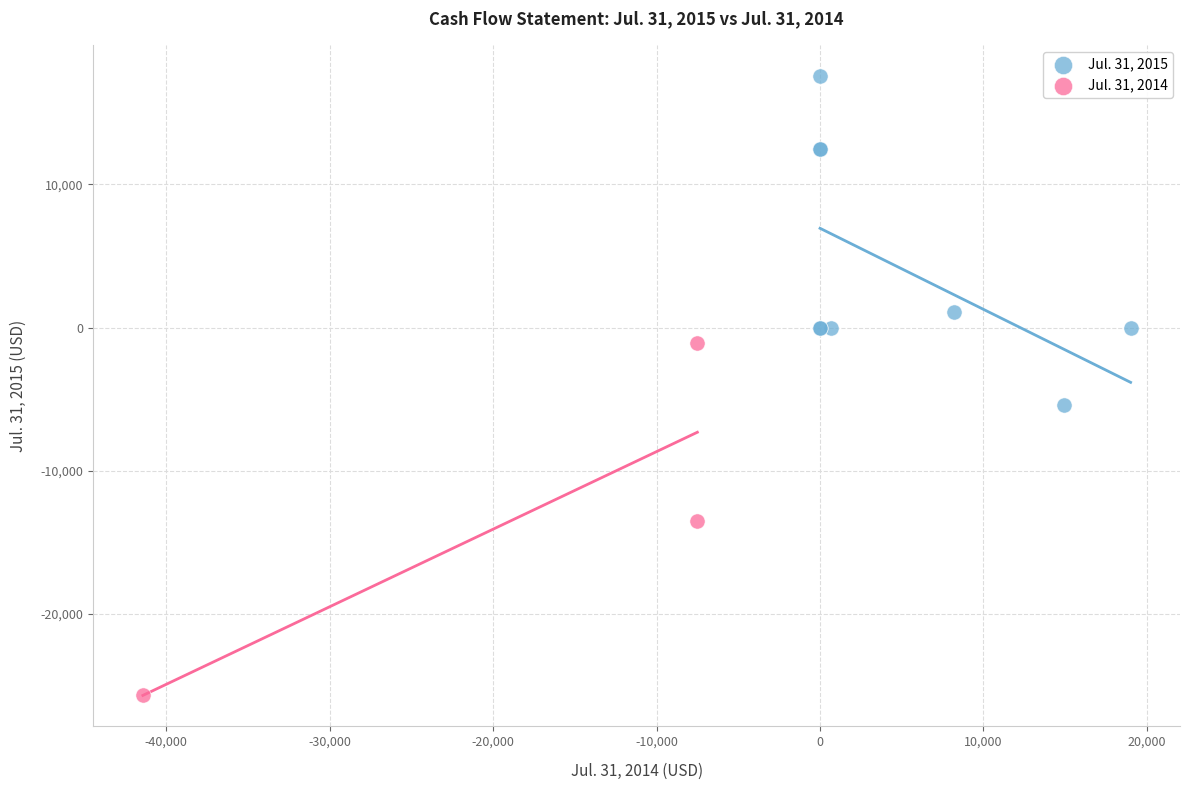

Which series has the widest spread of Y values?

Jul. 31, 2014